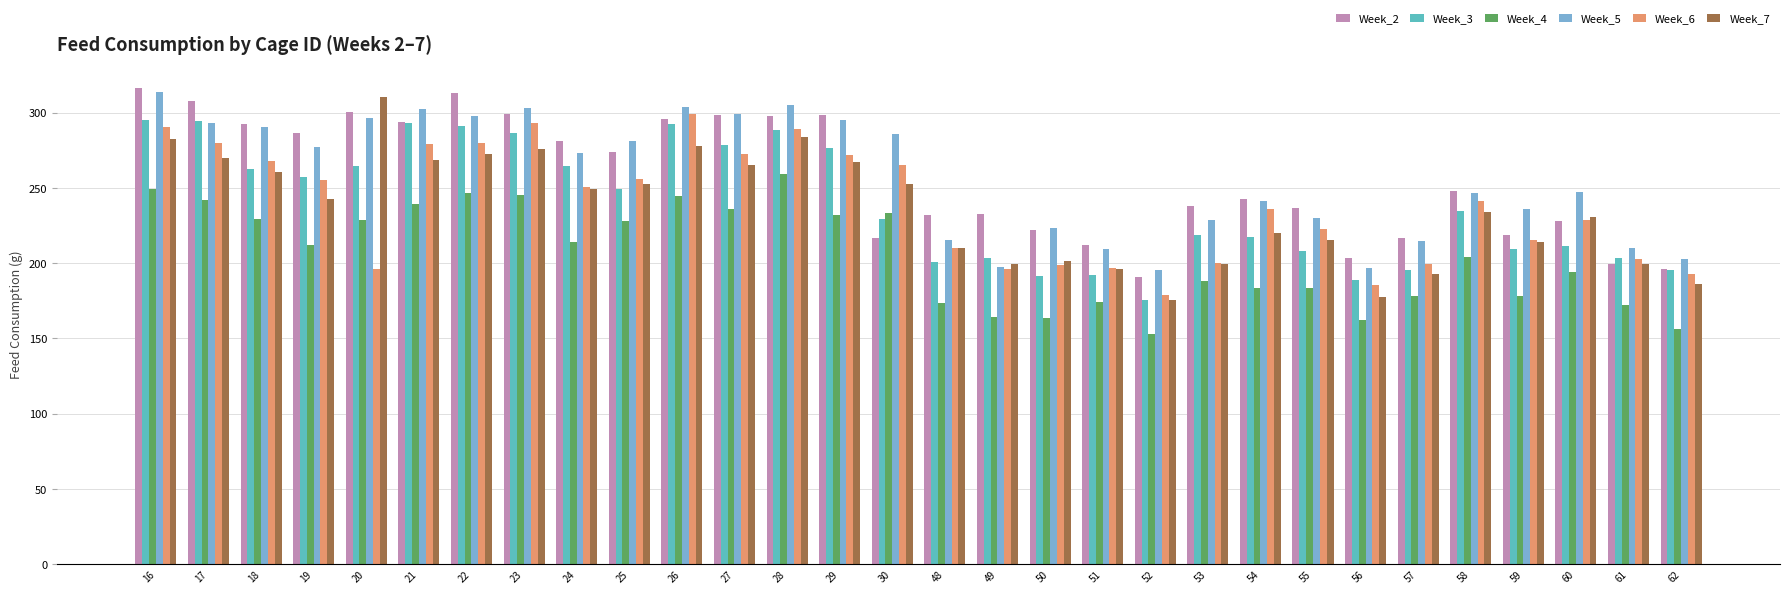

The Week_2 series shows 247.8 at 58. True or false?

True